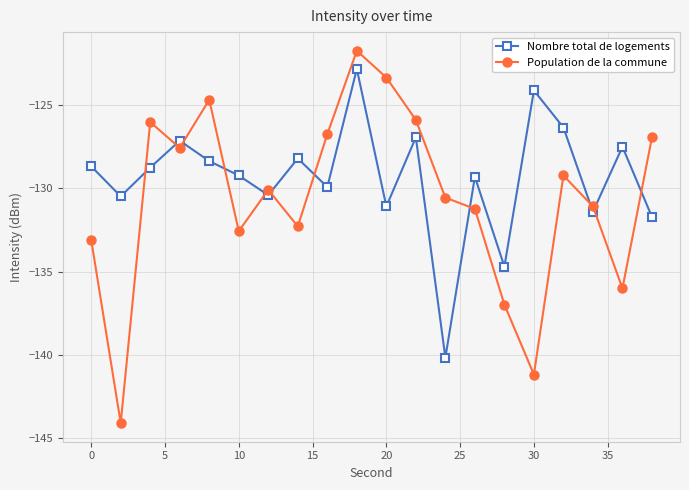

What is the sum of all Population de la commune values?

-2611.2